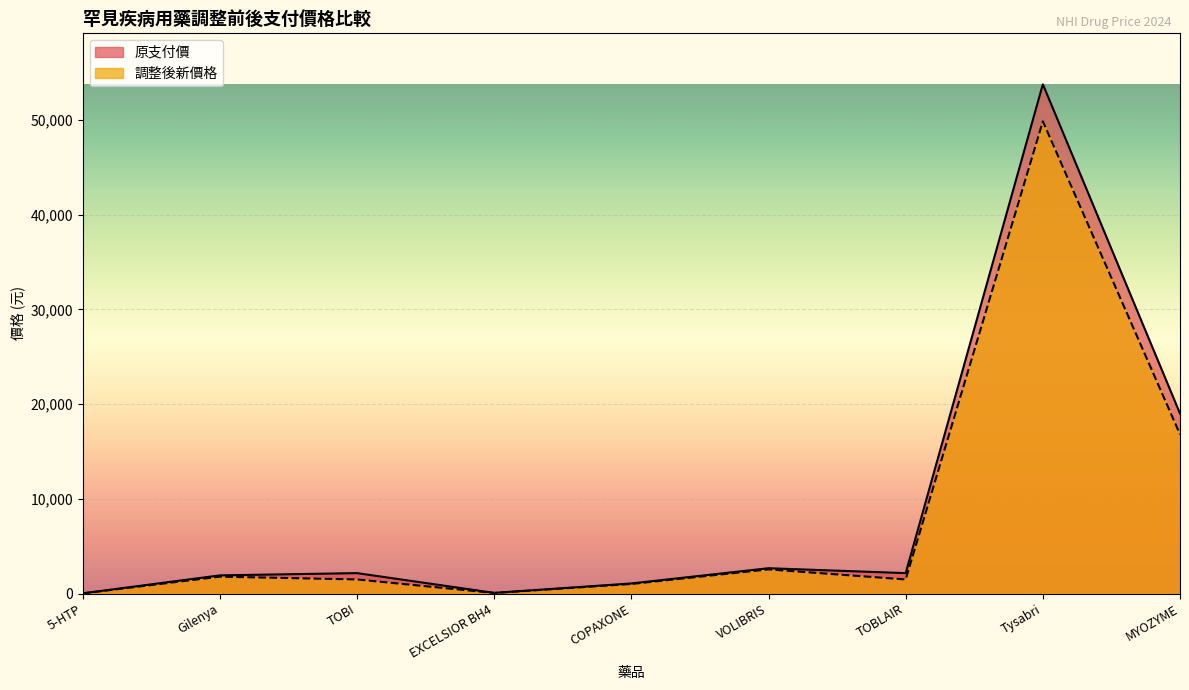

What is the difference between the maximum and minimum values in the 調整後新價格 series?

49838.9